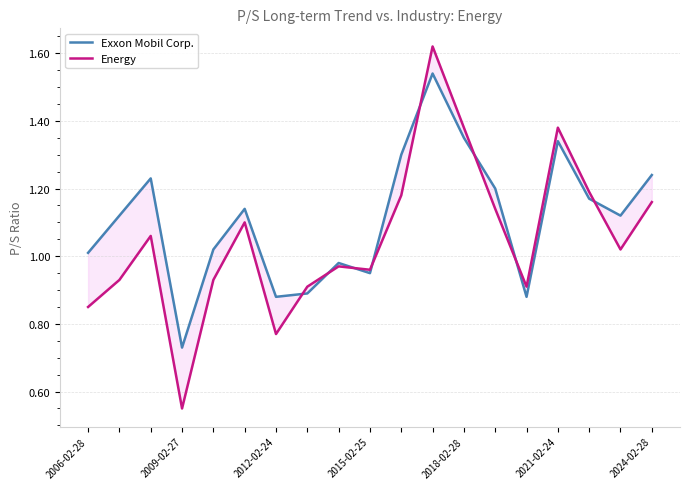

Which series has the largest range (max minus min)?

Energy